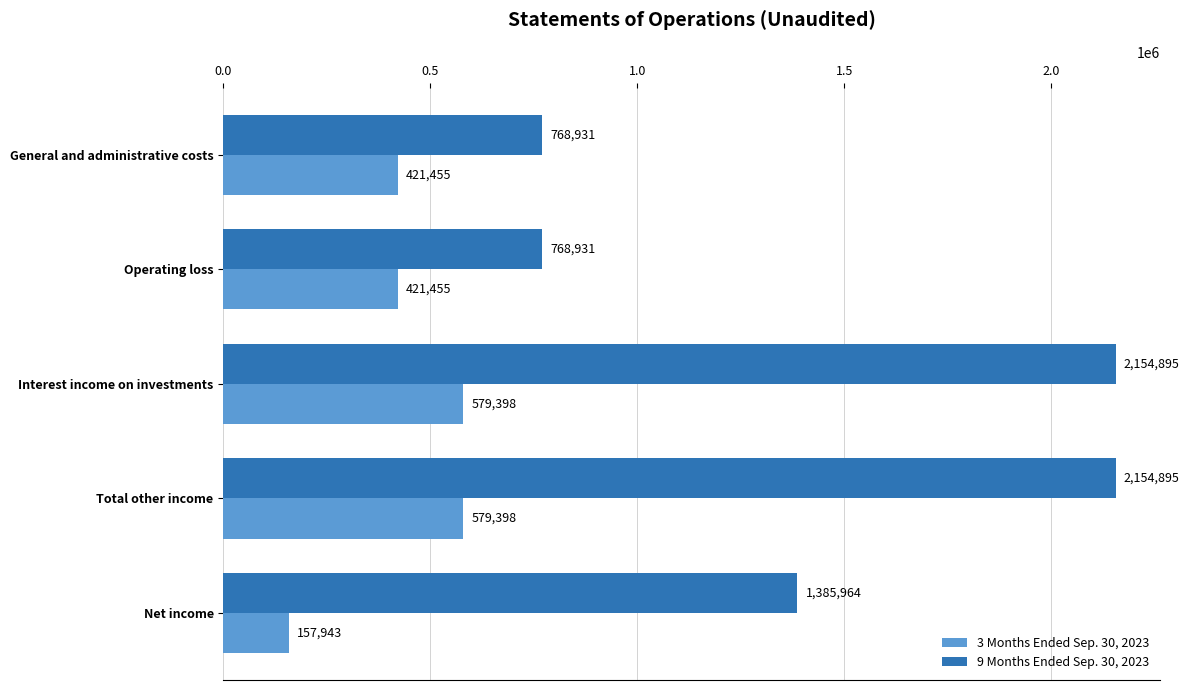

What is the minimum value for 3 Months Ended Sep. 30, 2023?

157943